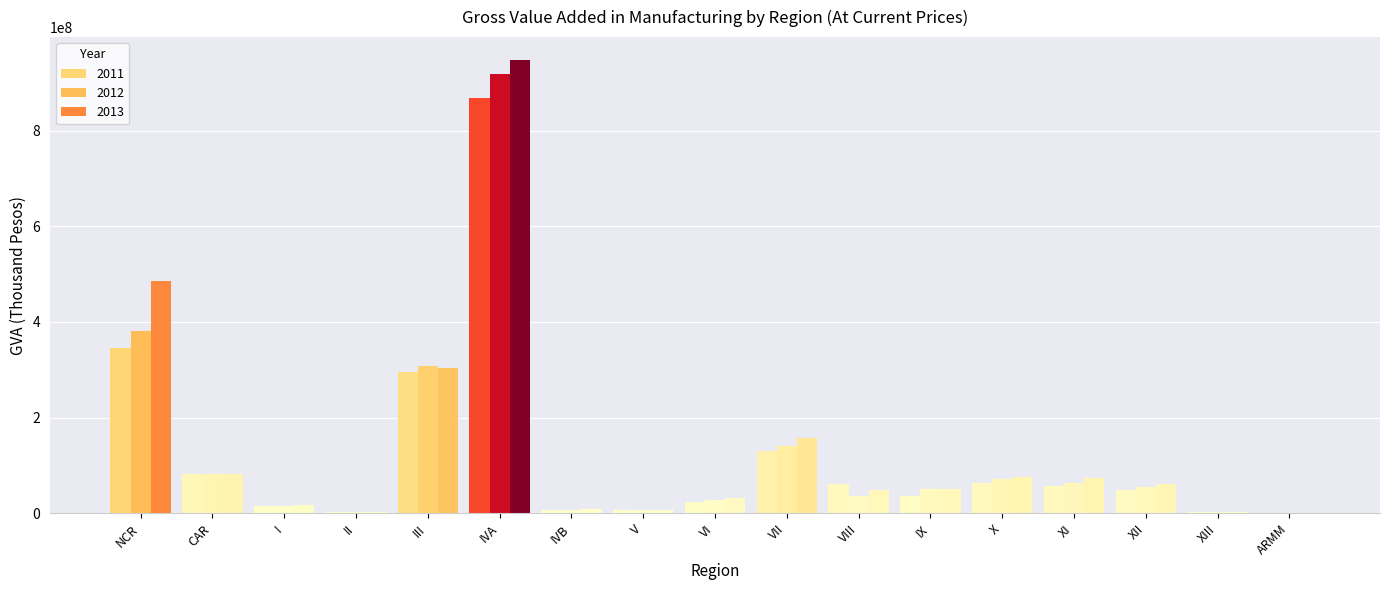

What is the difference between the 2012 values at II and VII?

138218518.2